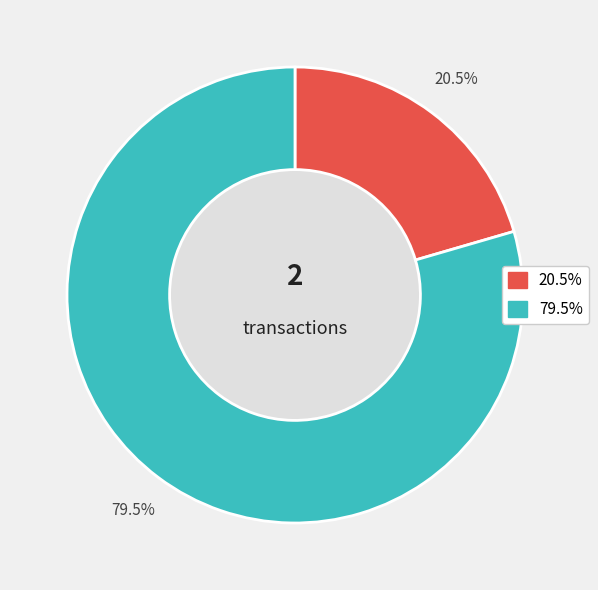

How many slices are in this pie chart?

2